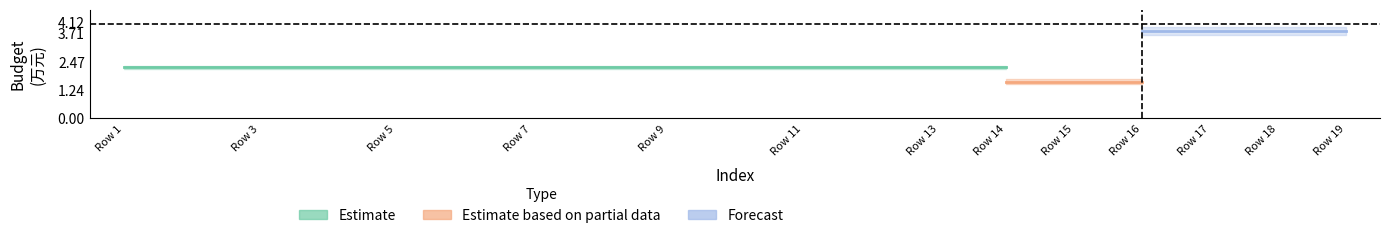

At which category is the sum across all series the highest?

16